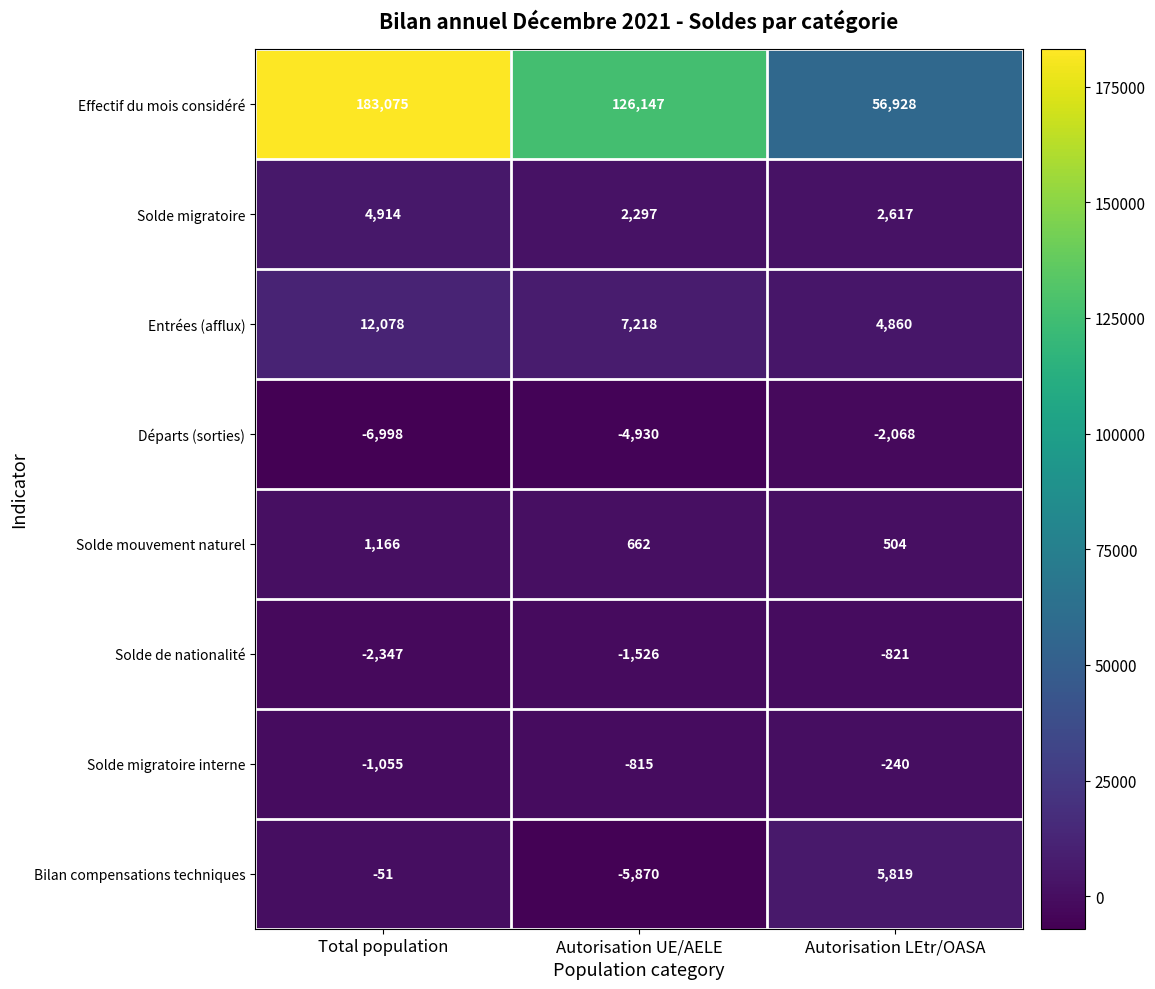

Rank the series by their maximum value, from highest to lowest.

Effectif du mois considéré, Entrées (afflux), Bilan compensations techniques, Solde migratoire, Solde mouvement naturel, Solde migratoire interne, Solde de nationalité, Départs (sorties)